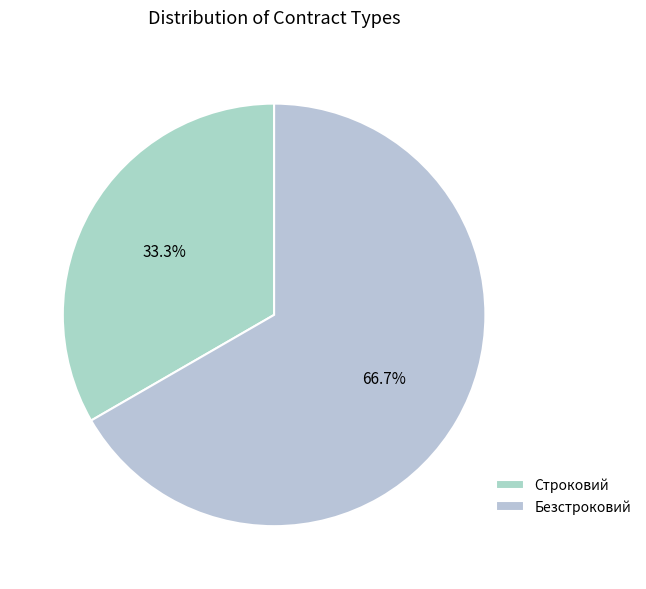

Rank the categories by value from highest to lowest.

Безстроковий, Строковий